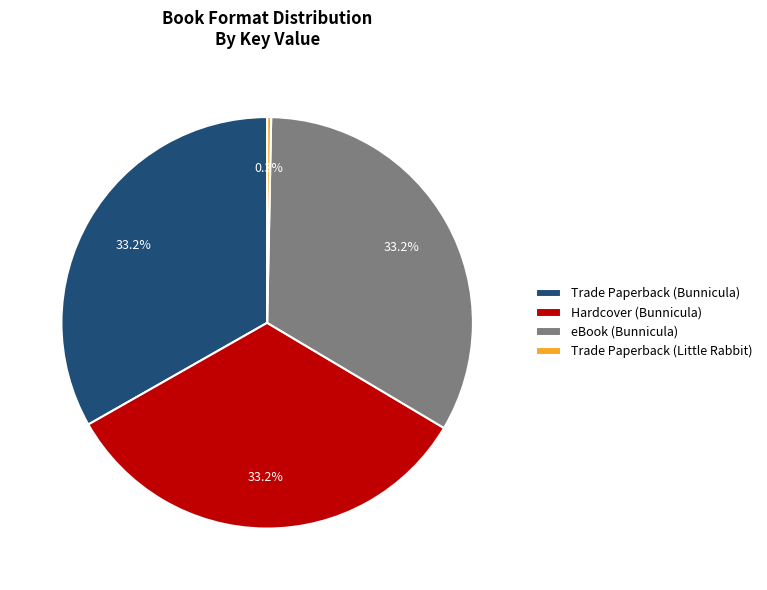

What is the total percentage of Trade Paperback (Bunnicula) and Trade Paperback (Little Rabbit)?

33.5%